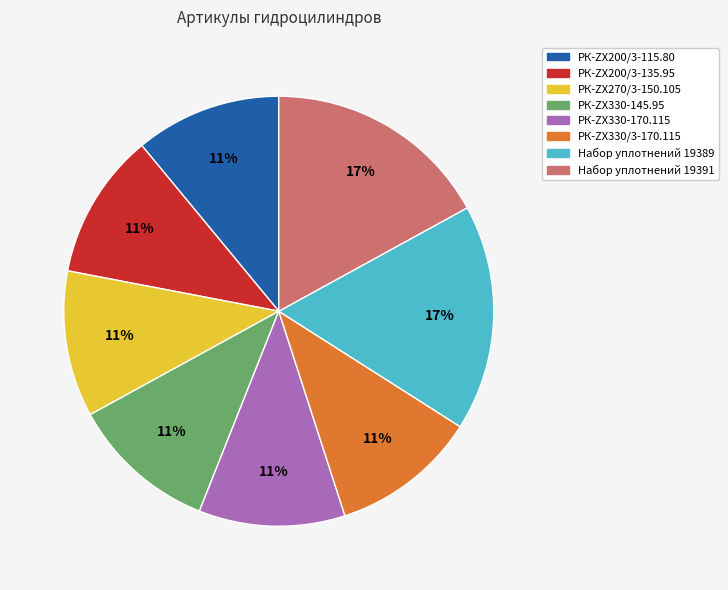

The РК-ZX200/3-115.80 slice represents 5% of the pie. True or false?

False